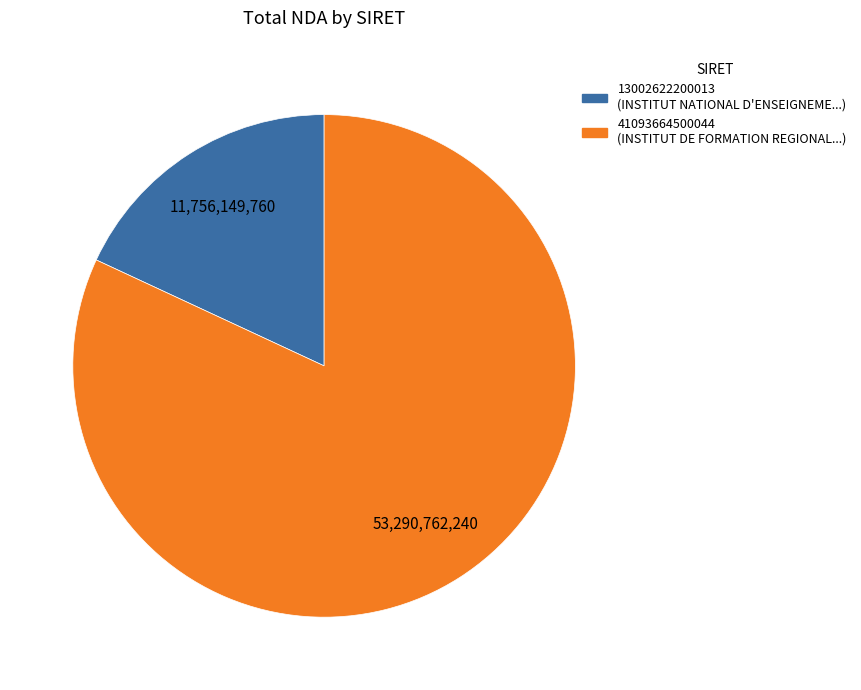

Does 13002622200013 account for over 50% of the chart?

No